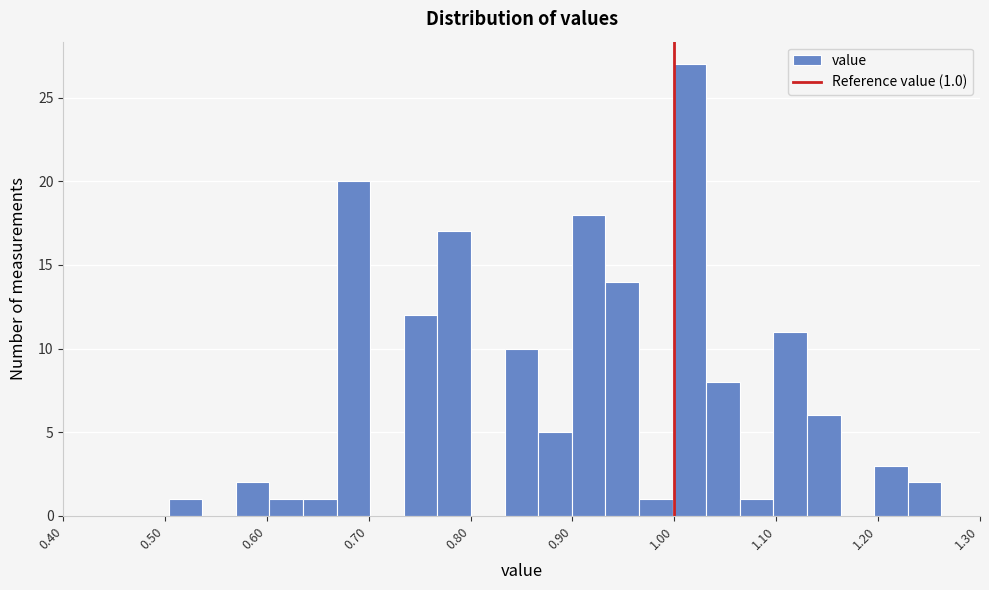

Around what value on the x-axis is the tallest bar? Give the approximate position of its centre, as read against the axis.

1.02